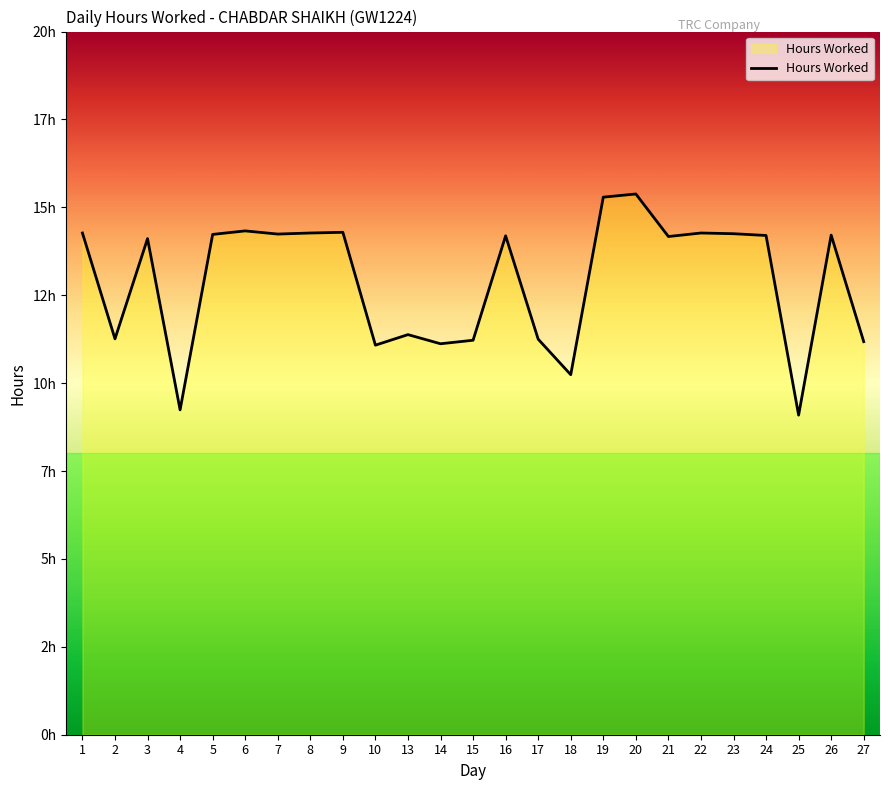

What is the value of the 16th point from the left?

10.2